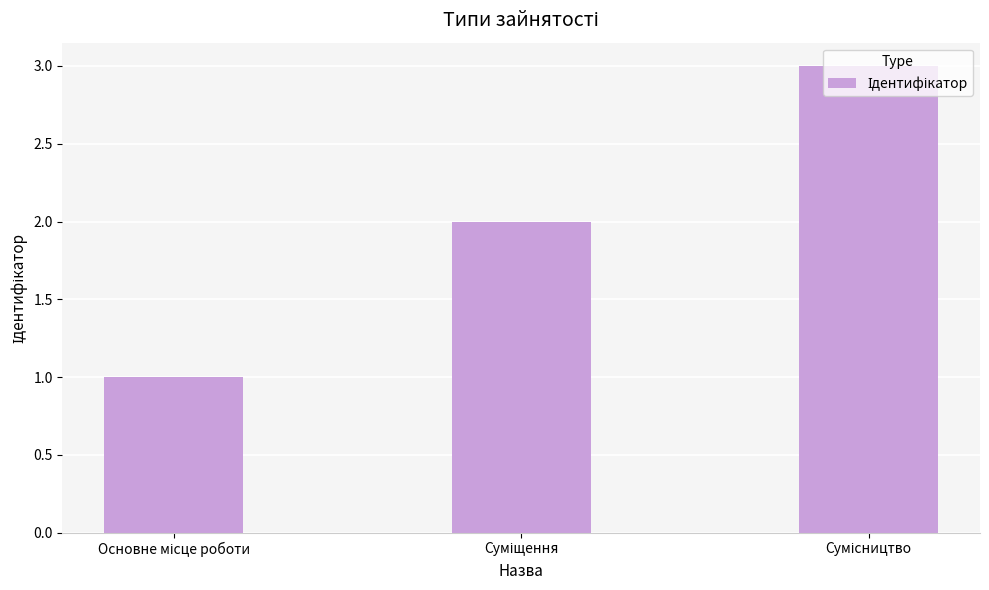

Reading right to left, transcribe all the data shown in this chart.

3	2	1